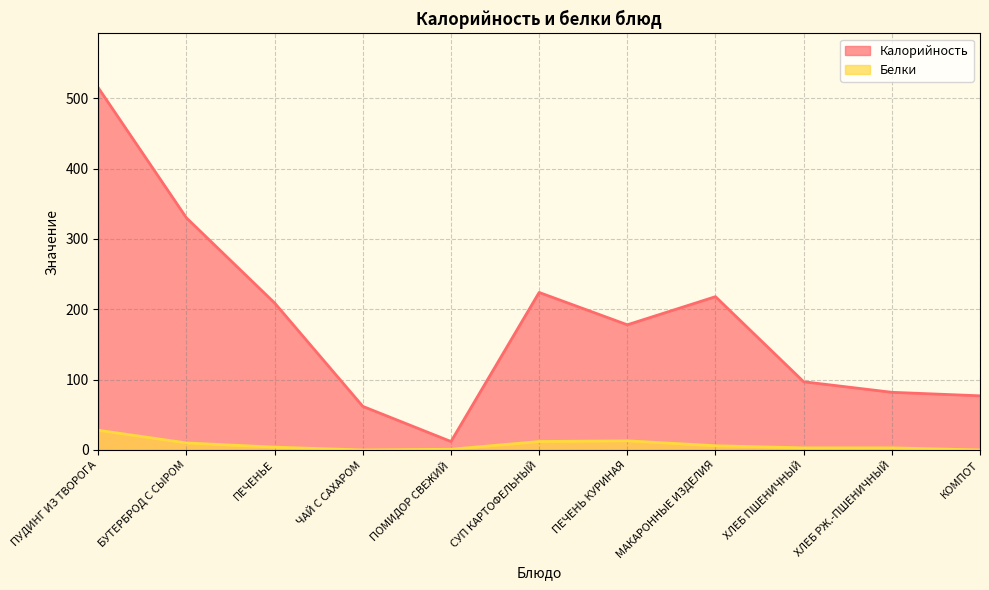

List the series in order of their peak value, highest first.

Калорийность, Белки